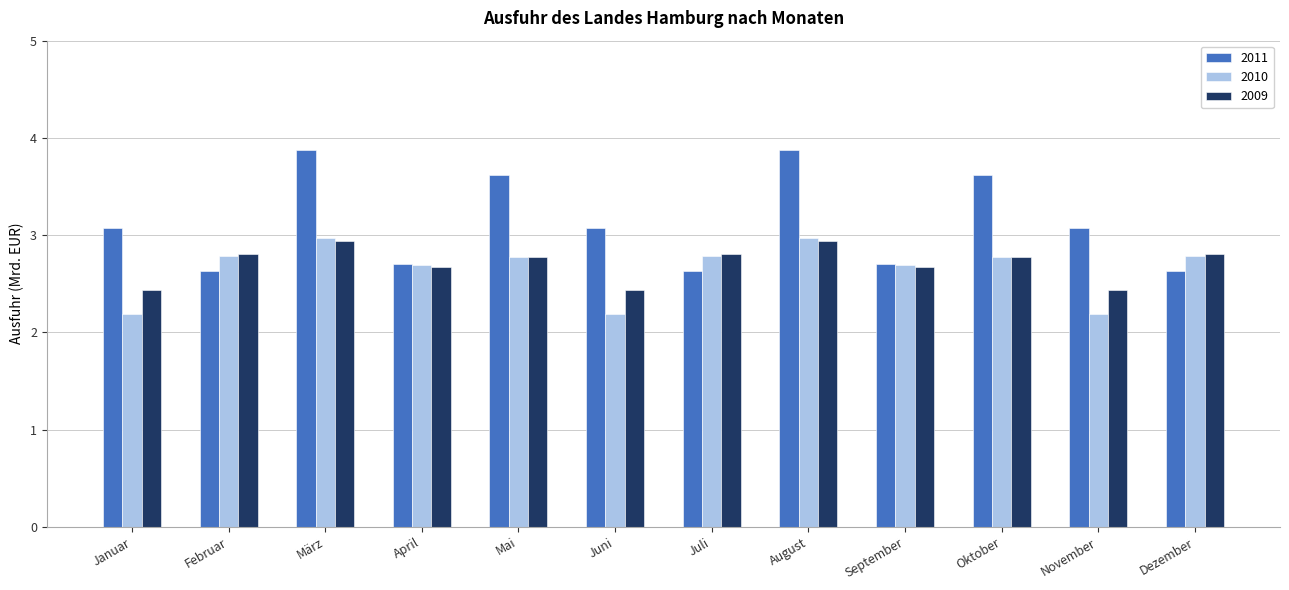

The value of 2011 at Oktober is 1.0. True or false?

False